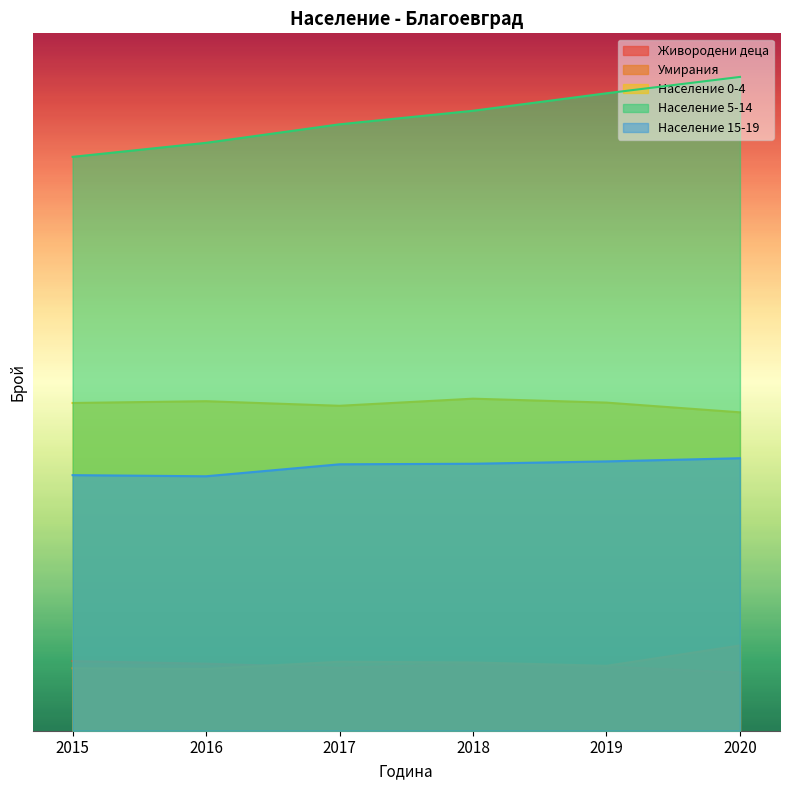

True or false: Население 15-19 and Население 5-14 intersect in this chart.

False